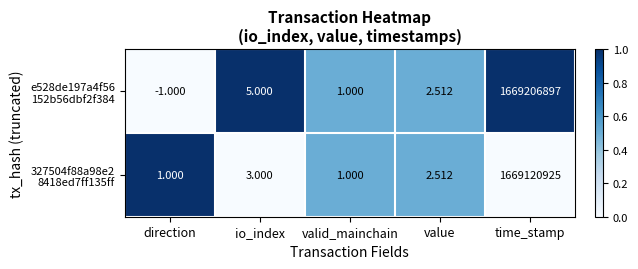

At which category is the sum across all series the highest?

time_stamp